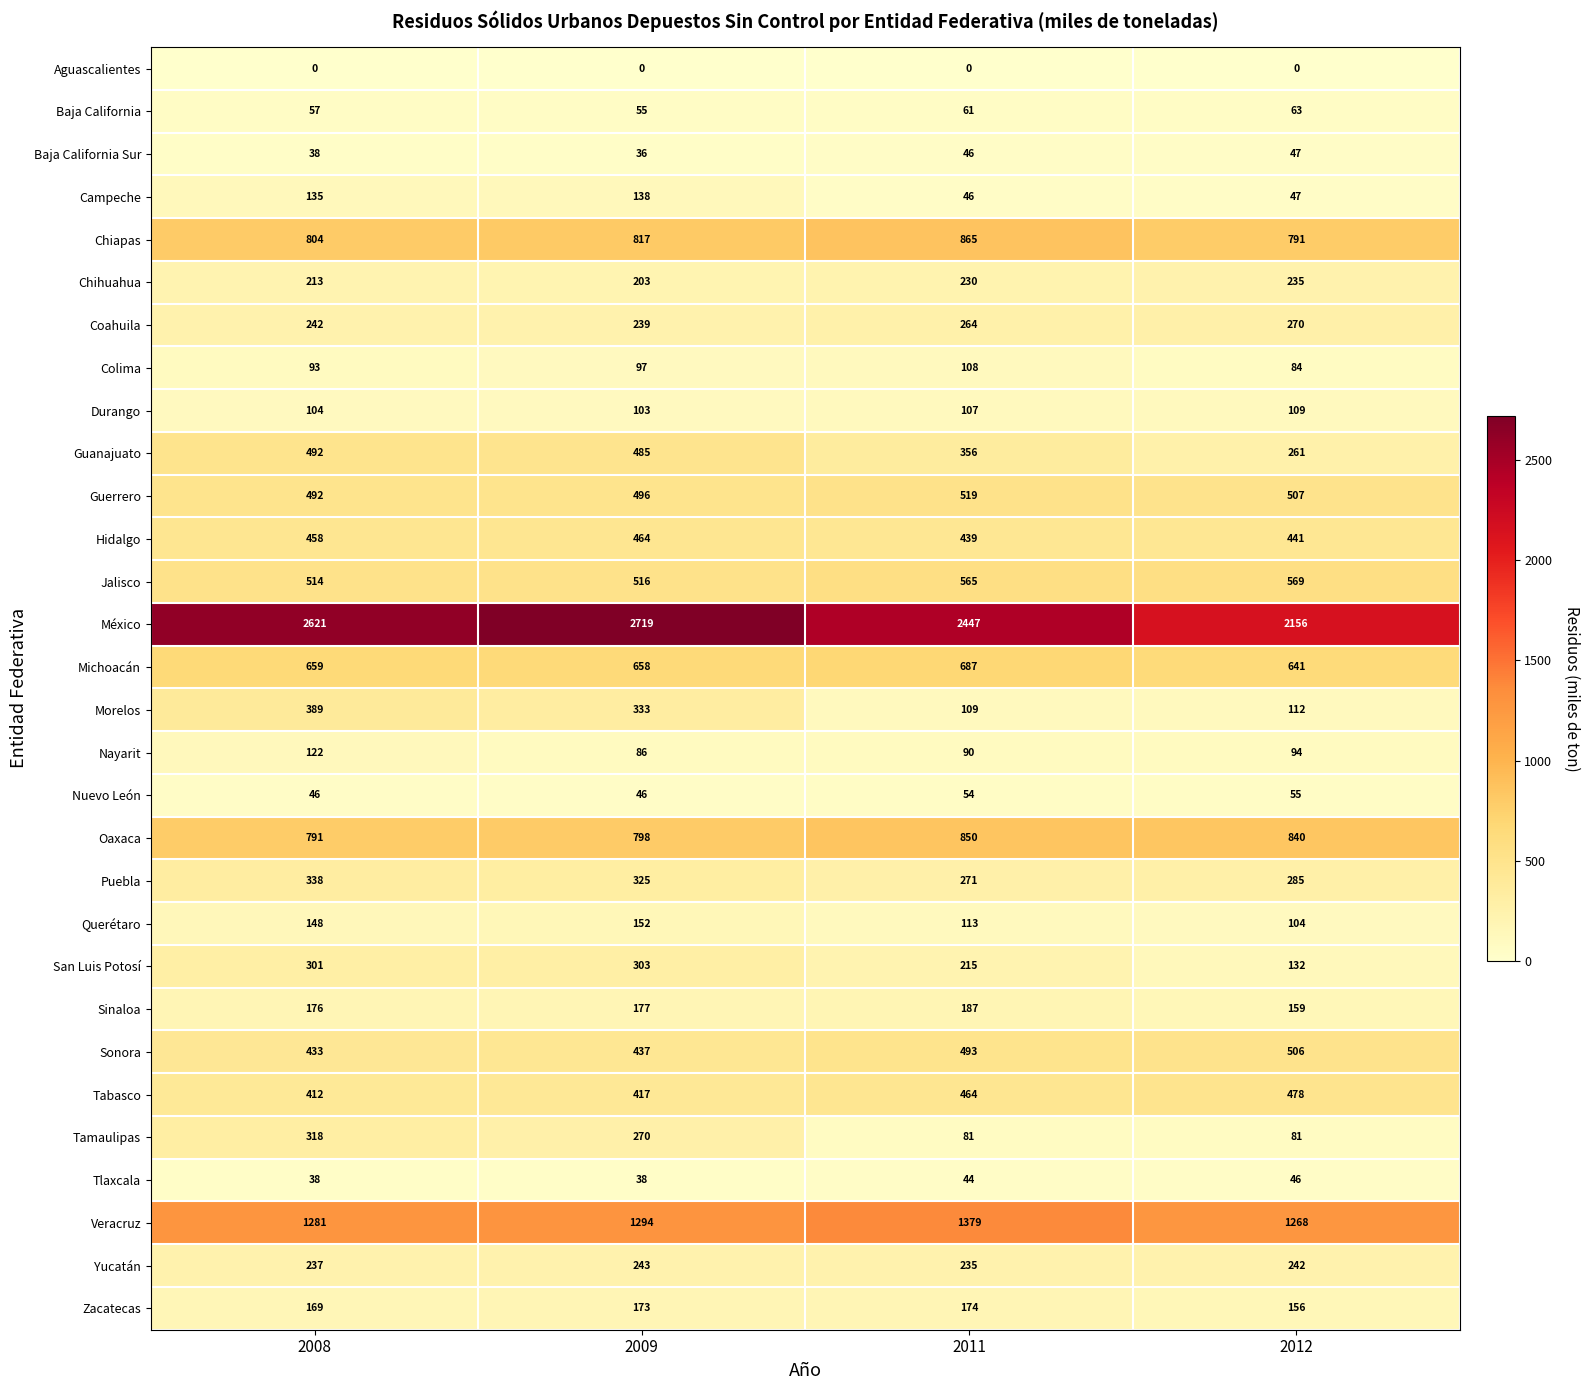

Is it true that Yucatán equals 361 at 2009?

False